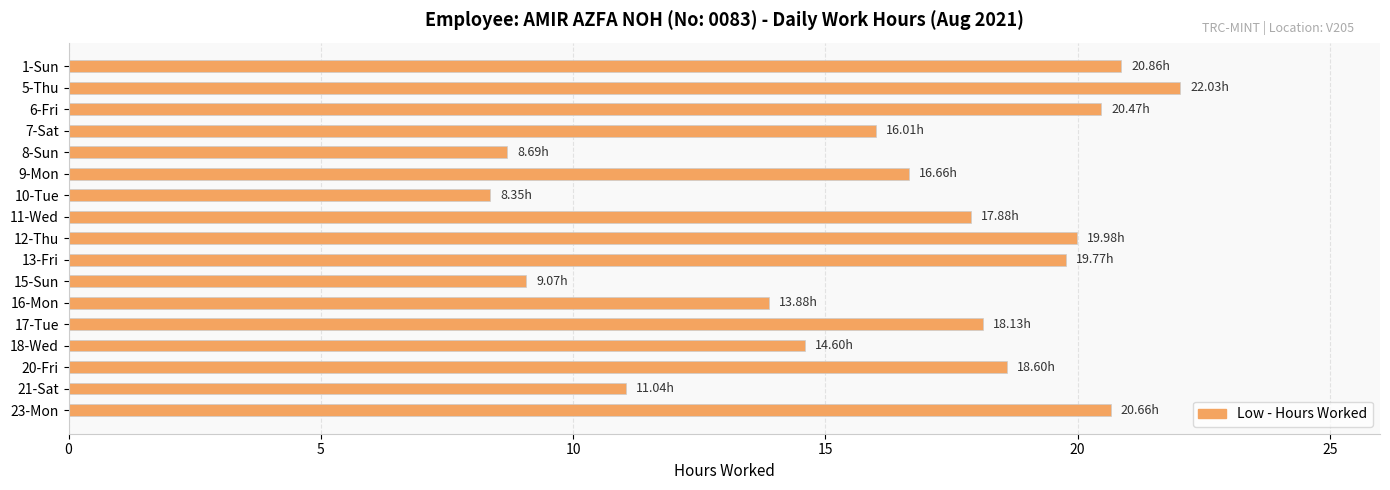

How many bars are there in total?

17